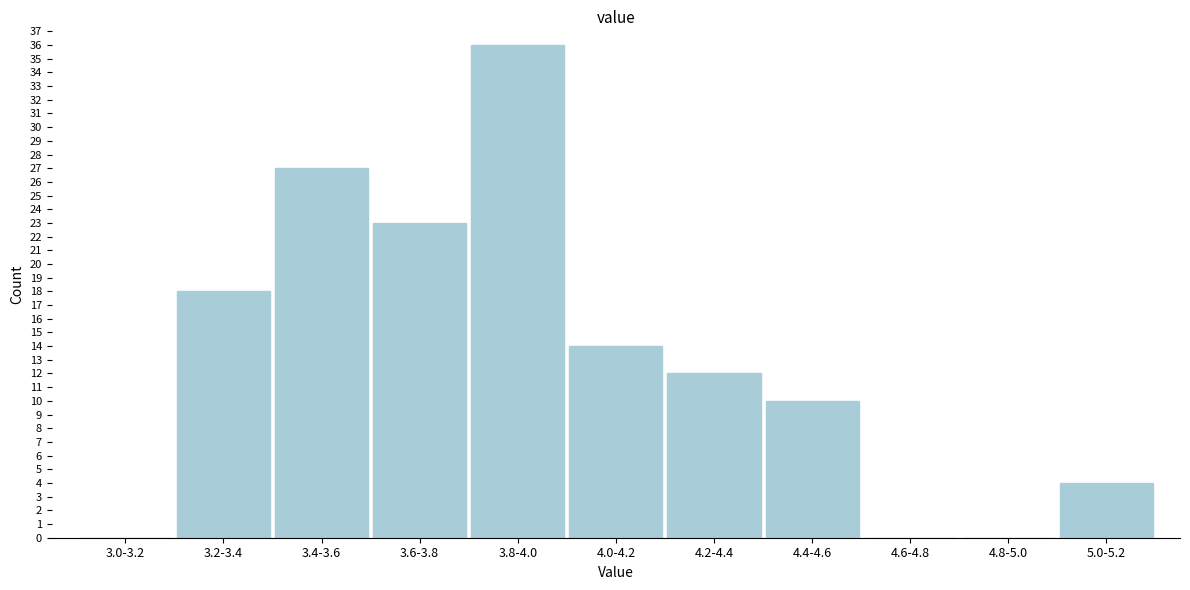

Reading right to left, transcribe all the data shown in this chart.

5.0-5.2=4	4.8-5.0=0	4.6-4.8=0	4.4-4.6=10	4.2-4.4=12	4.0-4.2=14	3.8-4.0=36	3.6-3.8=23	3.4-3.6=27	3.2-3.4=18	3.0-3.2=0